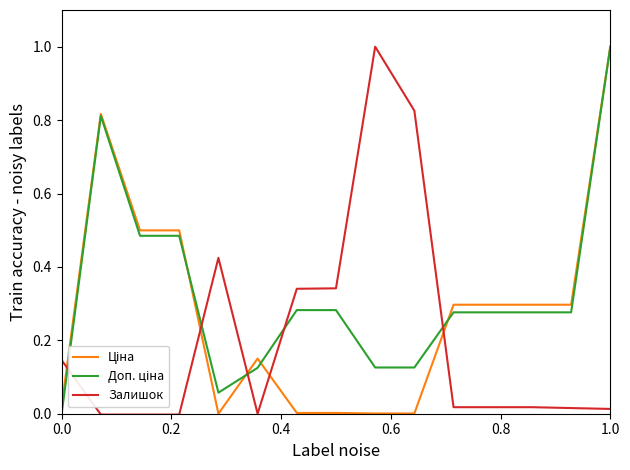

What is the maximum value shown in the chart?

1.0